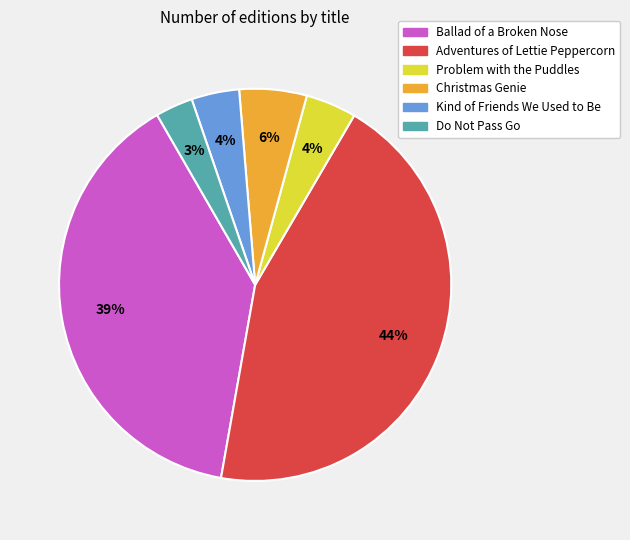

Combined, do Adventures of Lettie Peppercorn and Problem with the Puddles account for over 50%?

No